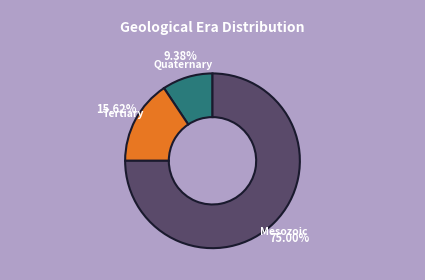

What percentage is the Tertiary slice, to the nearest percent?

16%